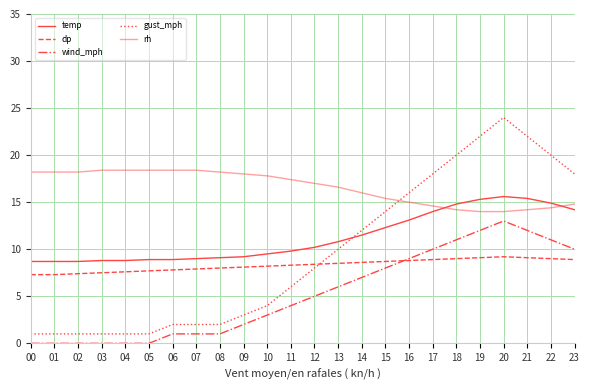

Is this an area chart (filled region under the line)?

No